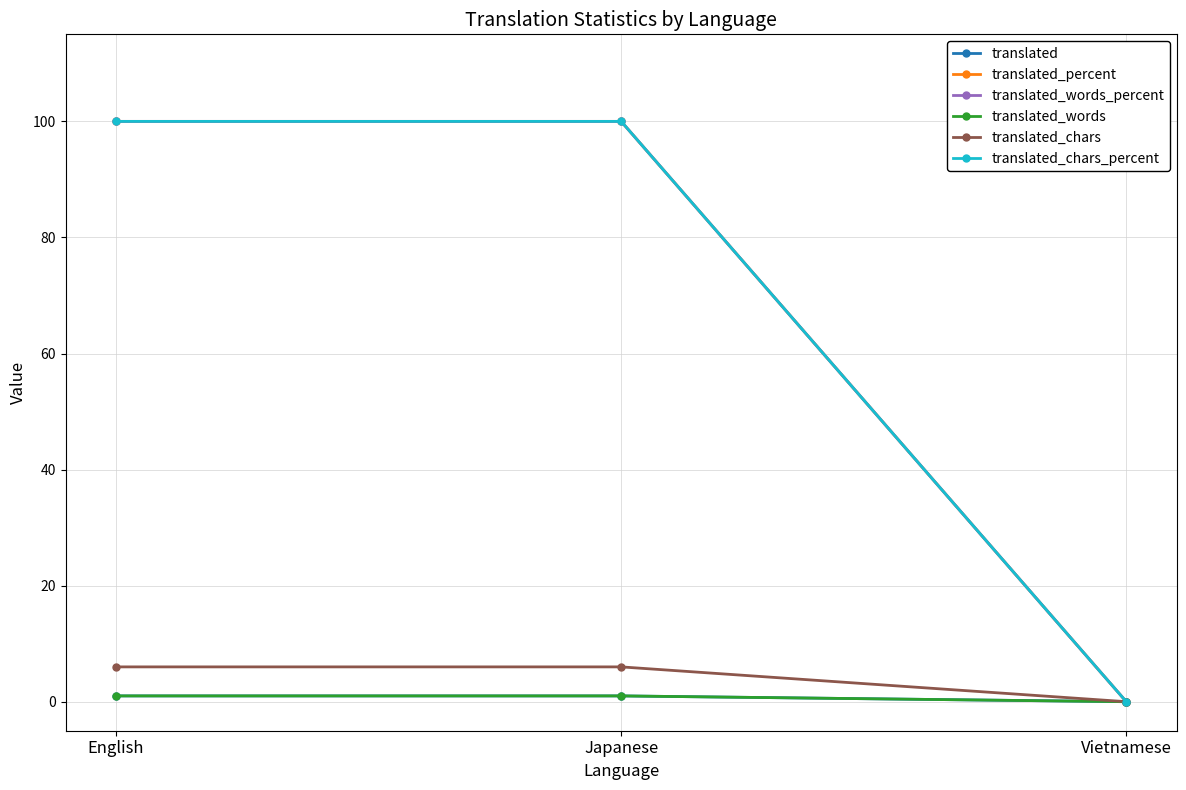

What is the total value across all series at English?

308